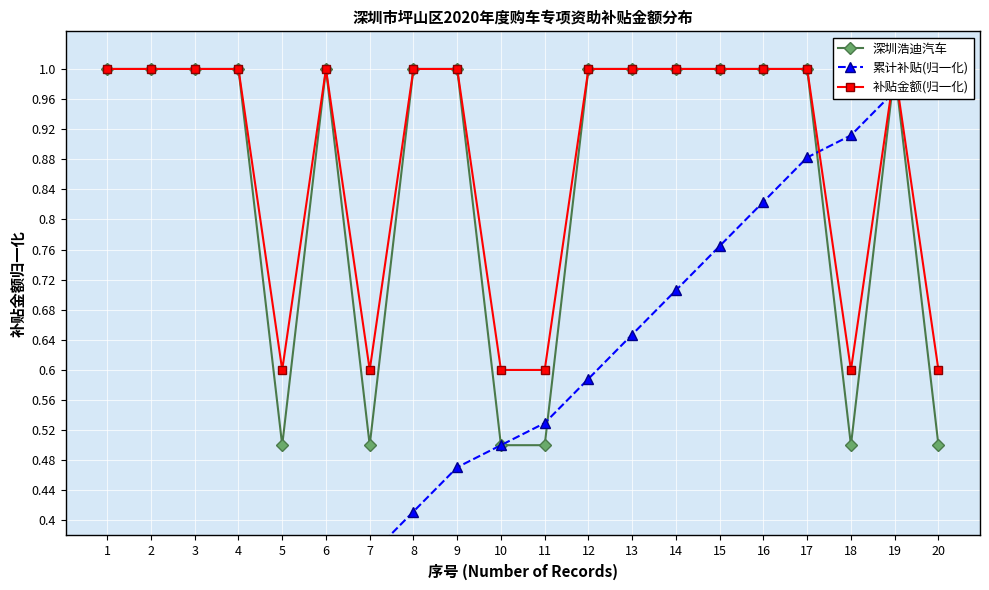

True or false: 补贴金额(归一化) has a value of 1.8 at 19.

False